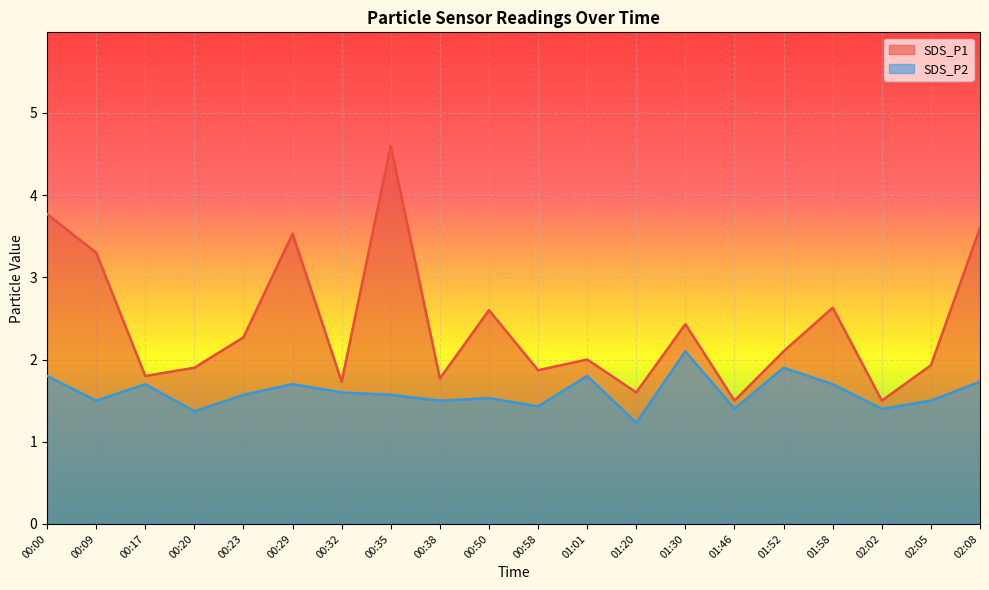

At which category does the chart reach its peak across all series?

00:35